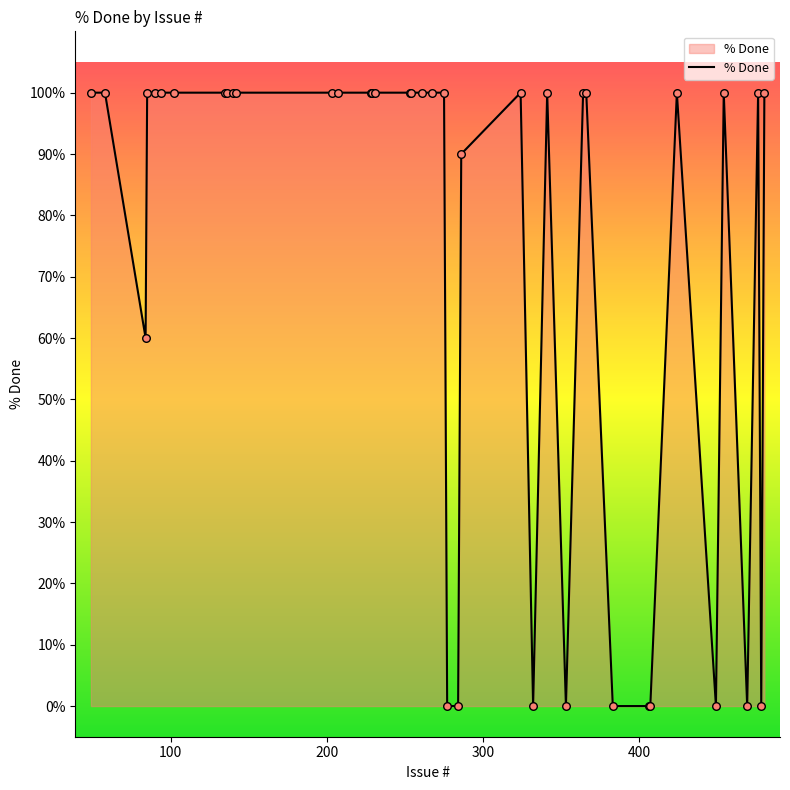

What is the difference between the maximum and minimum values?

100